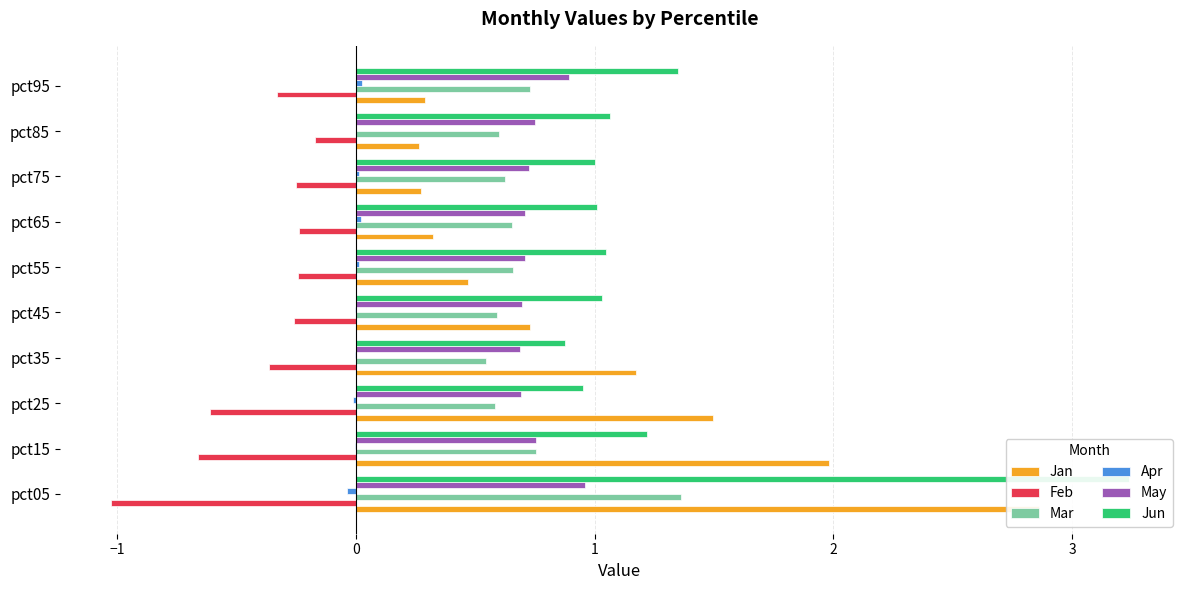

How many bars are there in each group?

6